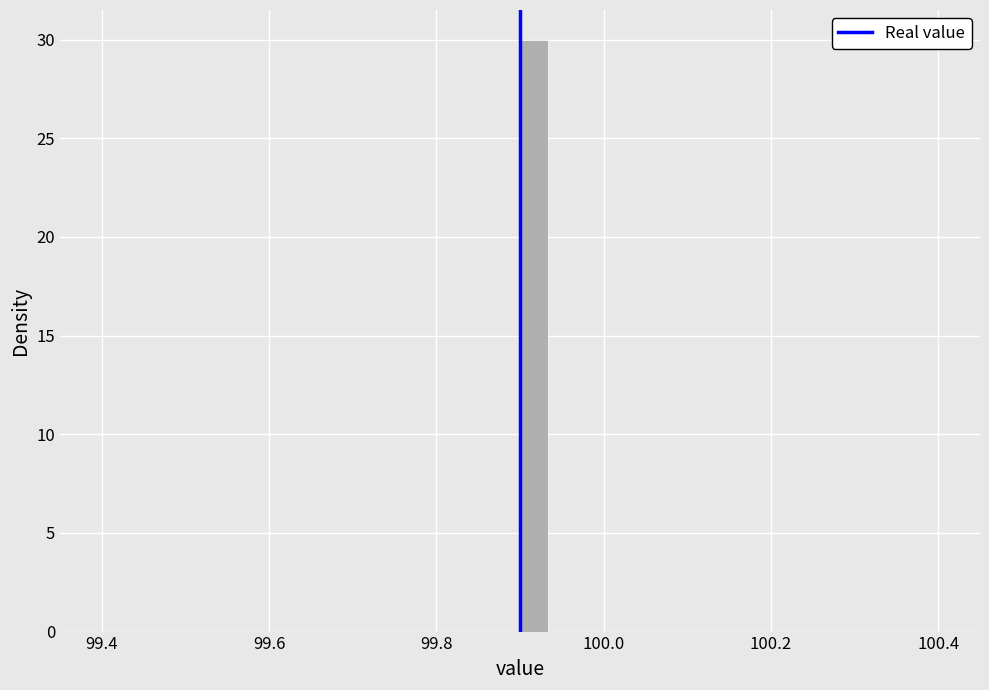

Read against the x-axis, roughly where is the centre of the tallest bar?

99.92